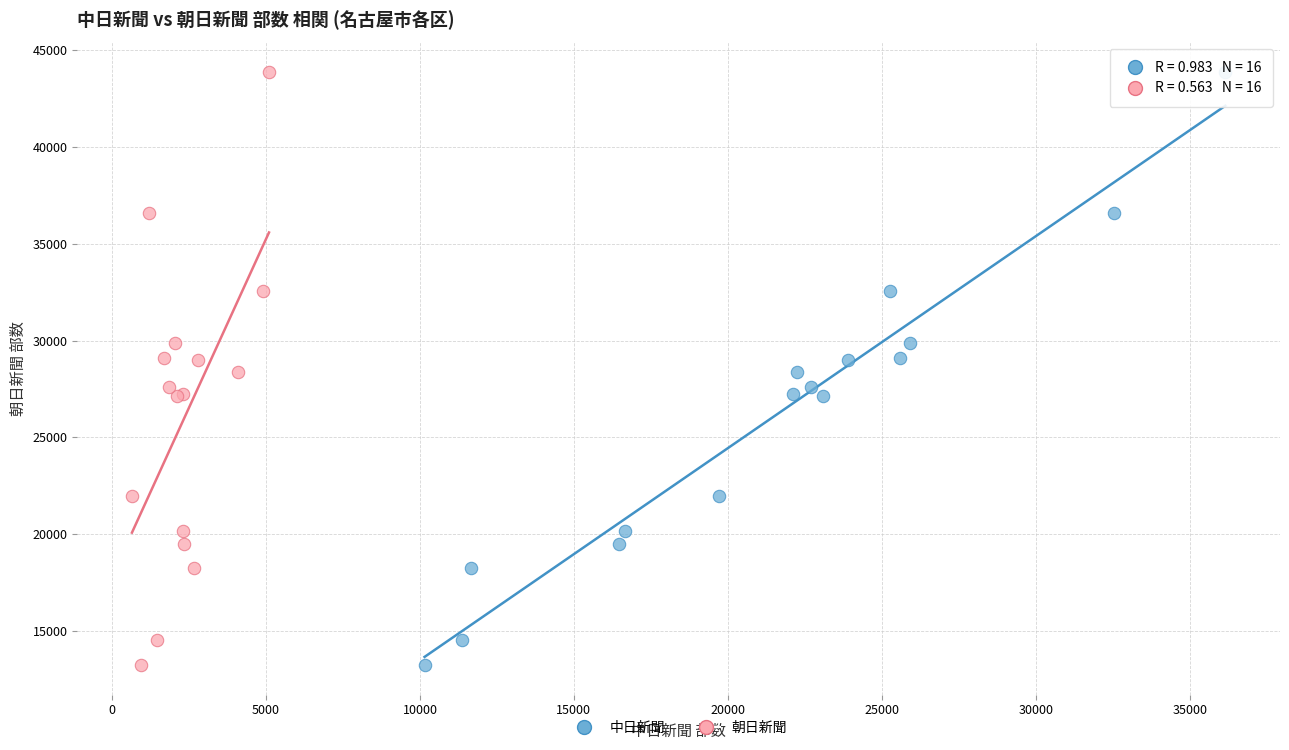

What are all the series names shown in the legend?

中日新聞, 朝日新聞